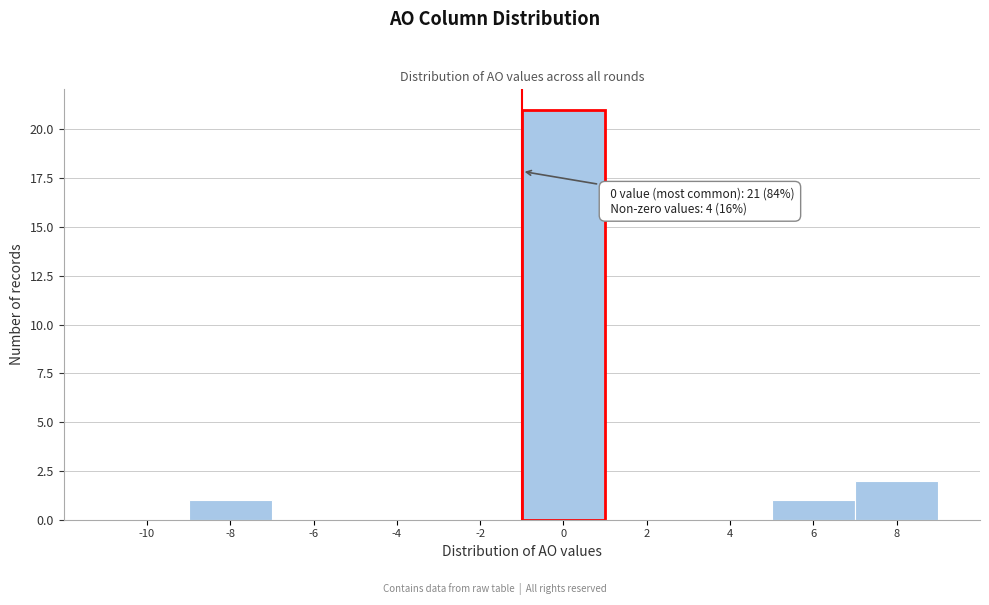

Reading right to left, list all the values displayed in this chart.

8=2	6=1	4=0	2=0	0=21	-2=0	-4=0	-6=0	-8=1	-10=0